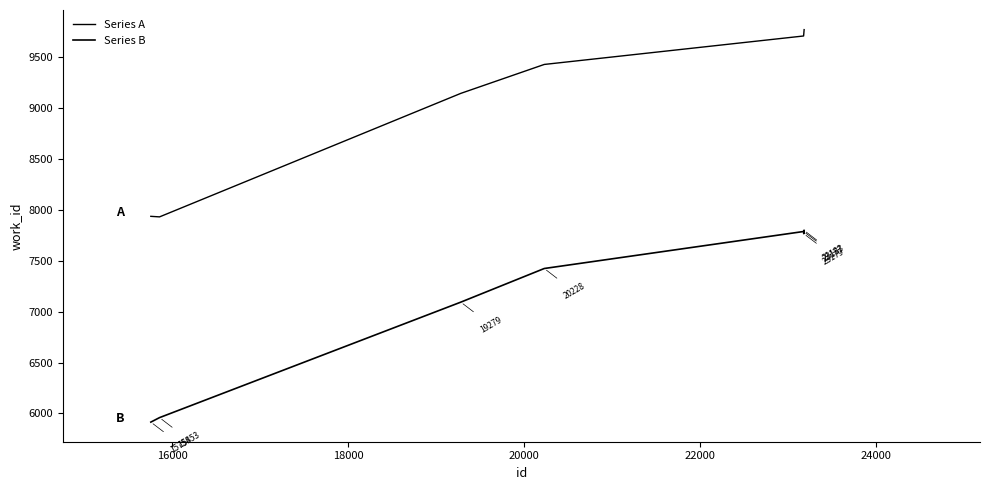

Does the chart have visible grid lines?

No